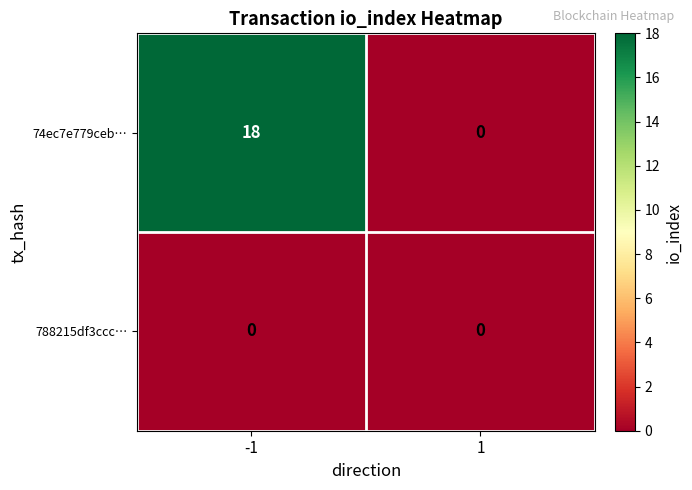

The 788215df3ccc… series shows 0 at -1. True or false?

True